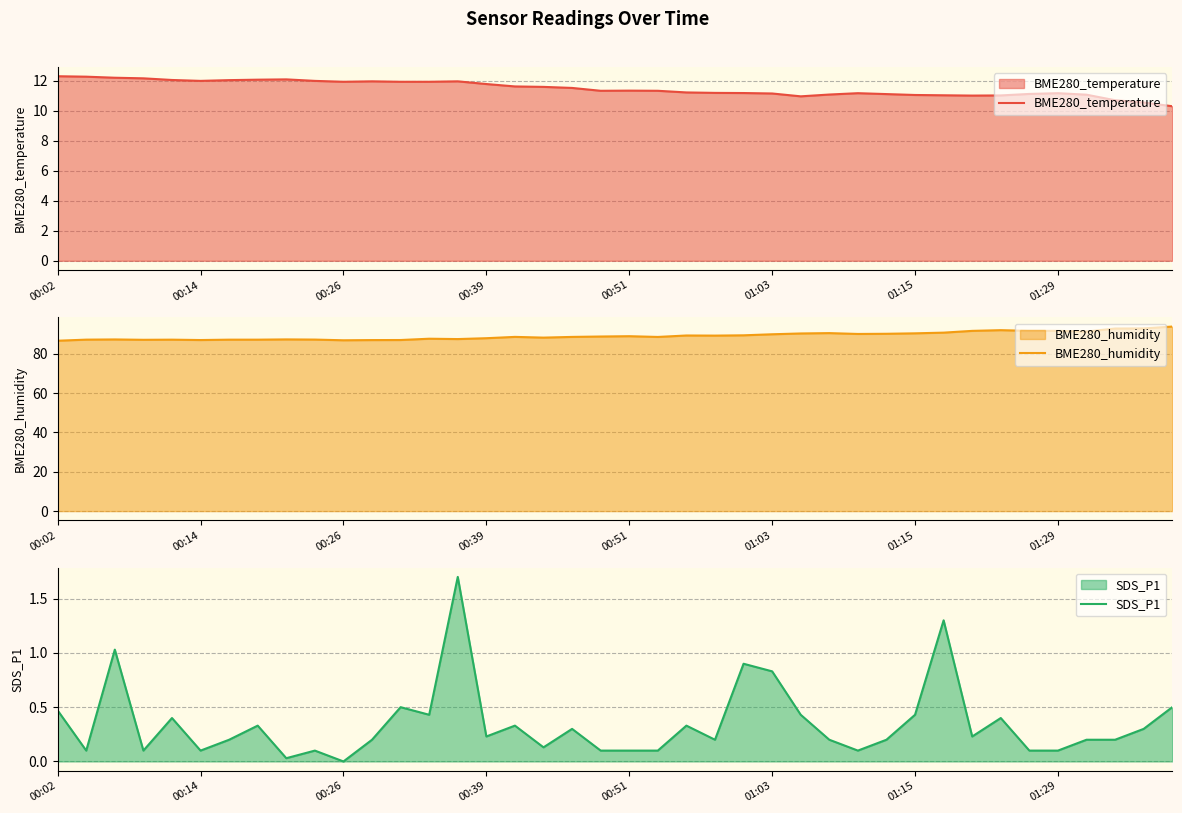

What are all the series names shown in the legend?

BME280_temperature, BME280_humidity, SDS_P1